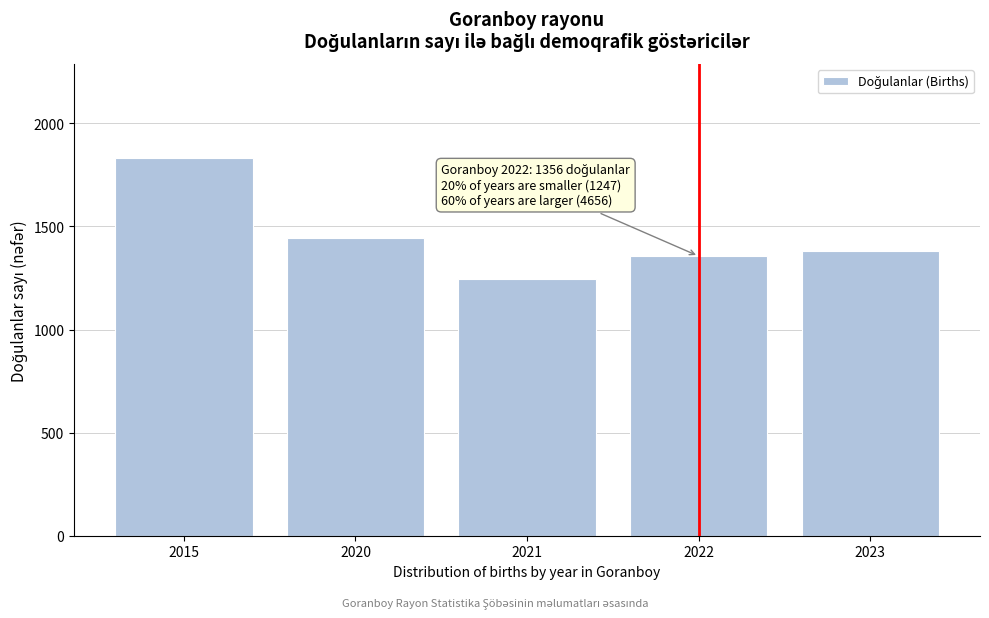

Reading left to right, transcribe all the data shown in this chart.

1831	1444	1247	1356	1381